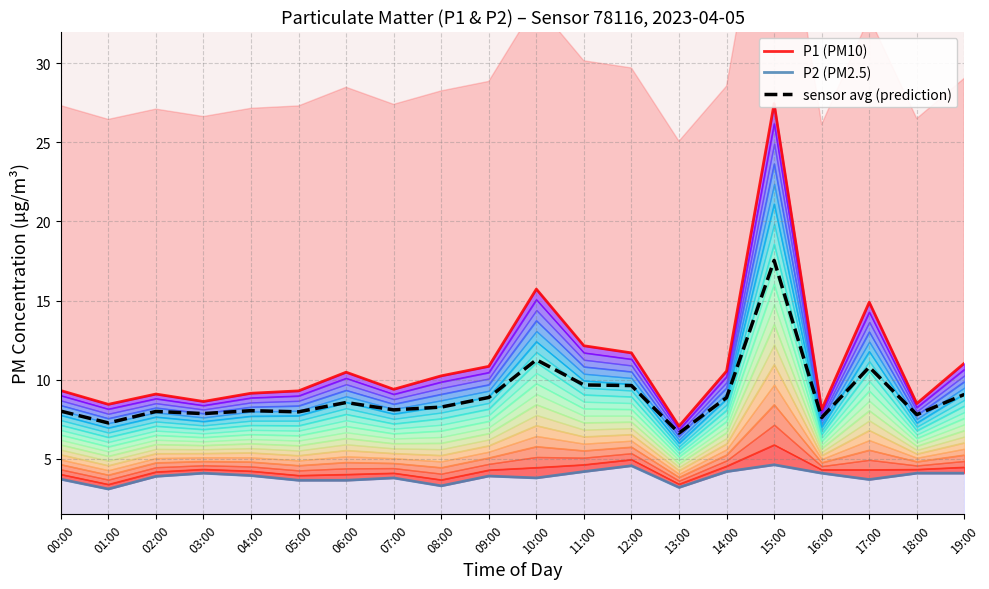

What are all the series names shown in the legend?

P1 (PM10), P2 (PM2.5), sensor avg (prediction)